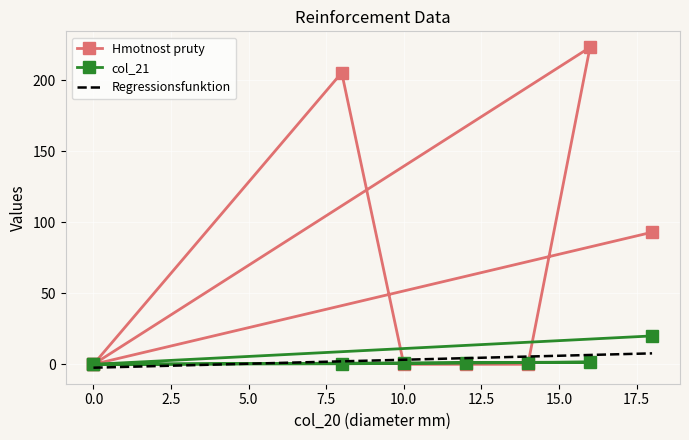

Which has a higher value, 16 or 14?

16